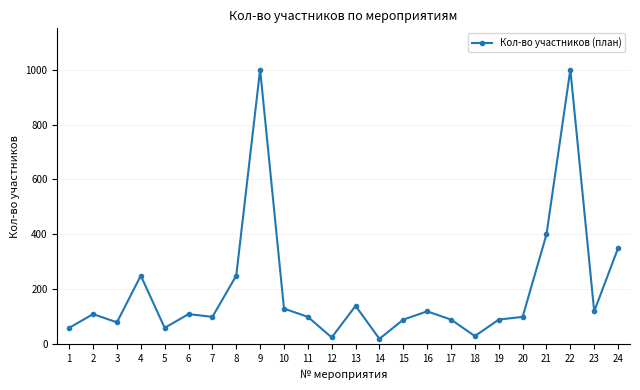

At which label is the value closest to 510?

21